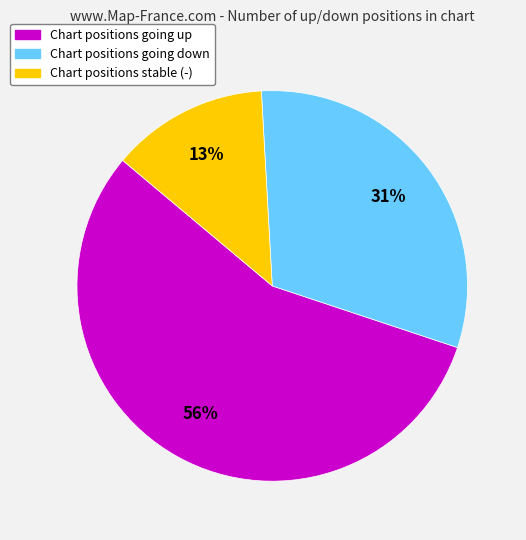

Is there a majority slice in this chart?

Yes